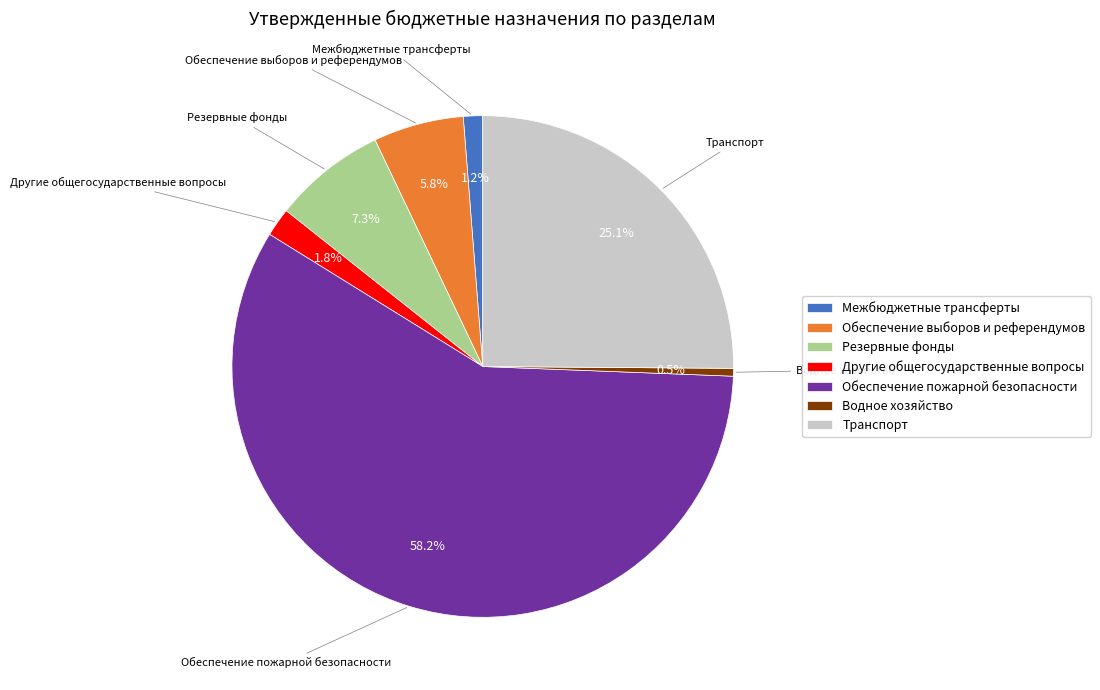

Count the number of slices in the pie.

7